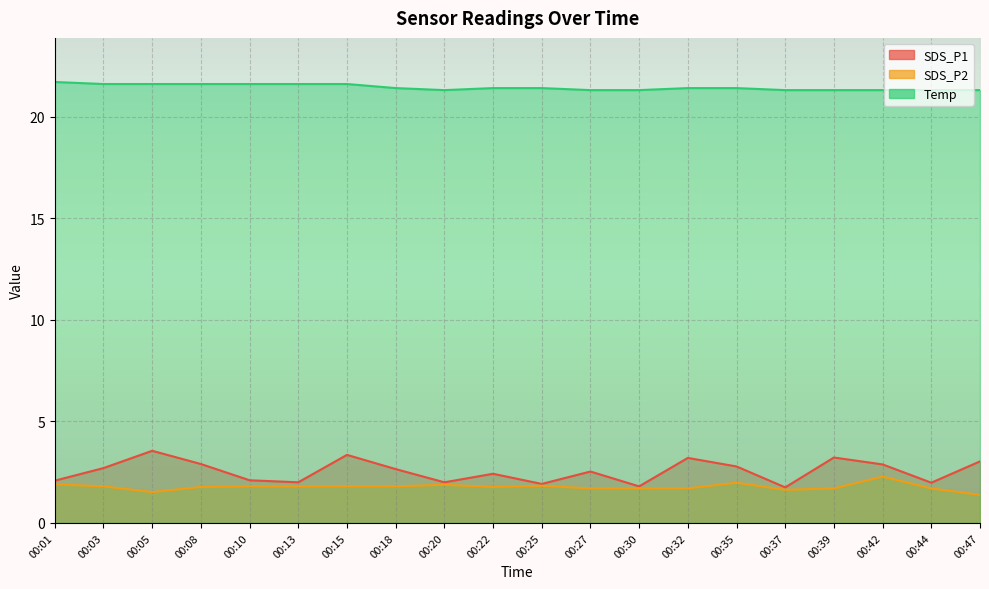

The Temp series shows 31.6 at 00:03. True or false?

False